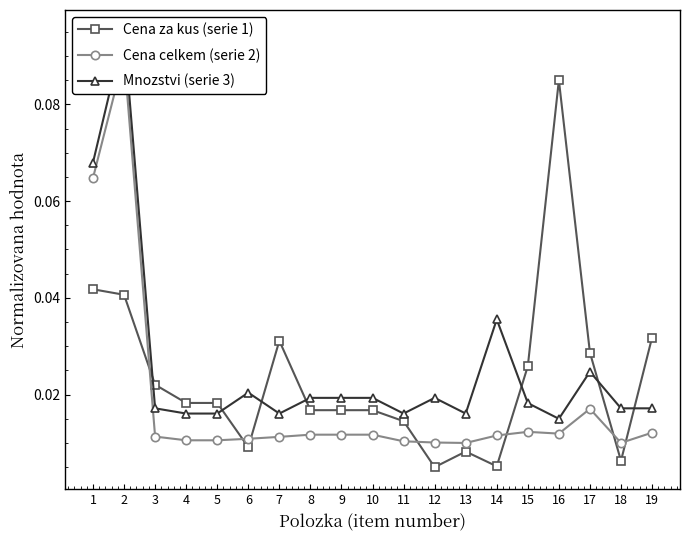

Which category has the highest value in the Mnozstvi (serie 3) series?

2